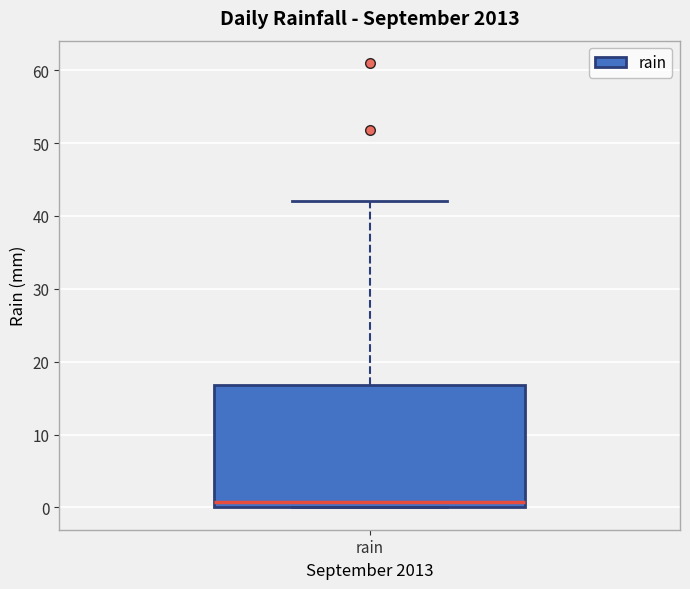

Transcribe this box plot: give where the median line is, the range the box spans, and where the two whiskers end, as read against the y-axis. The values are not printed on the chart, so give them approximately, as read against the axis.

median 1, box 0 to 17, whiskers 0 to 42